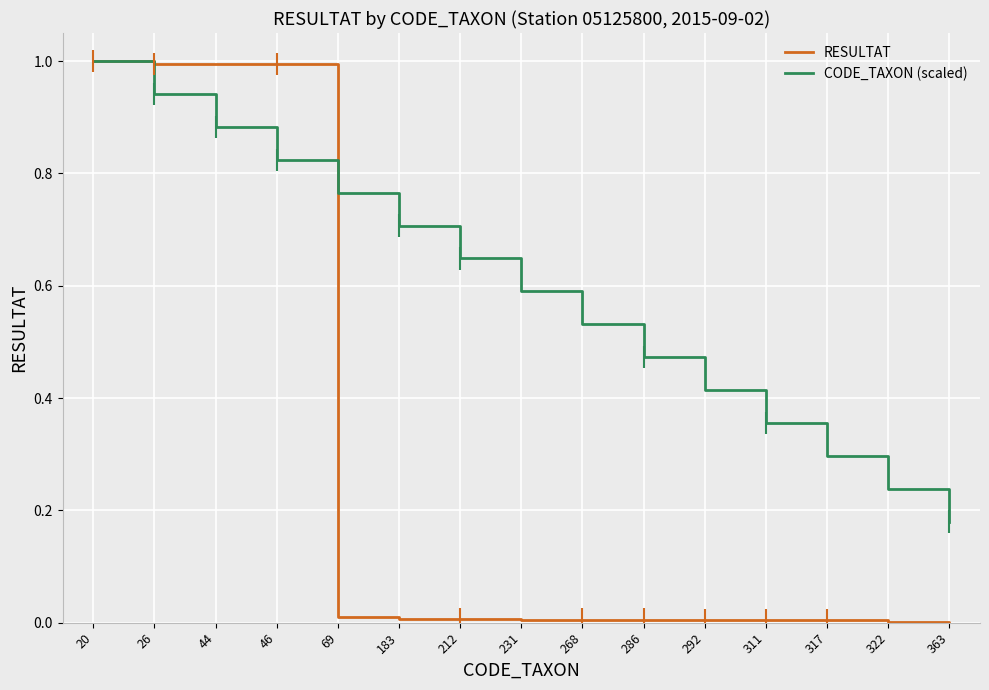

Between which two adjacent categories do RESULTAT and CODE_TAXON (scaled) first intersect?

46 and 69